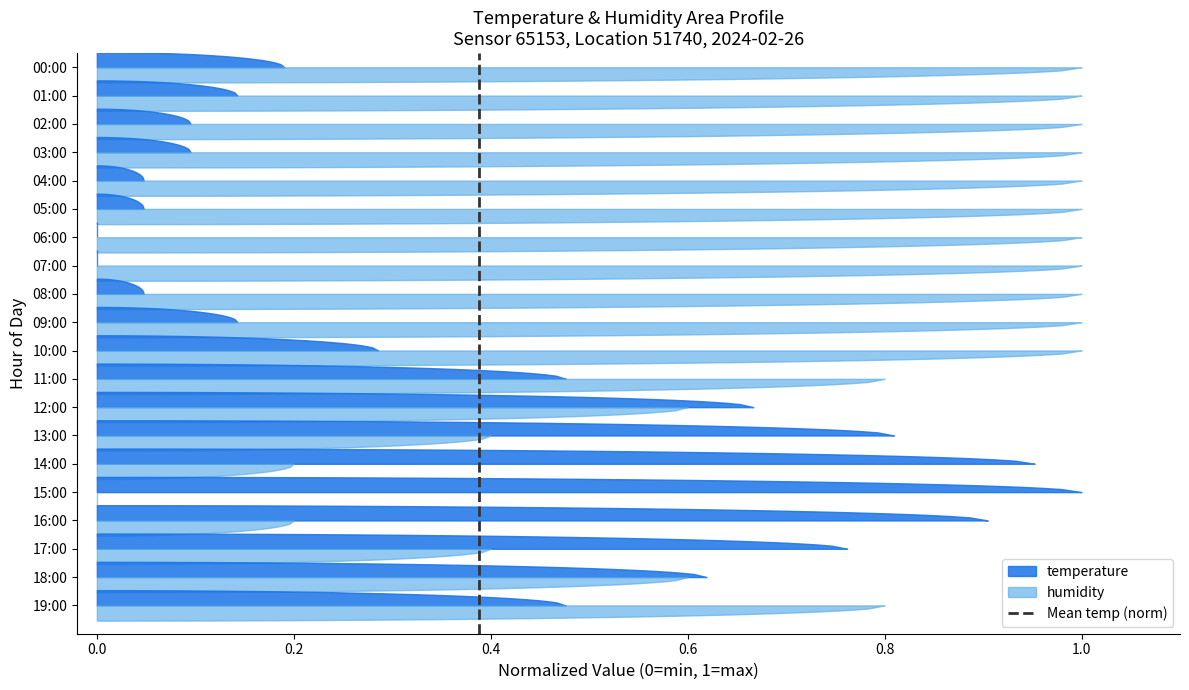

How many lines are shown in the chart?

1